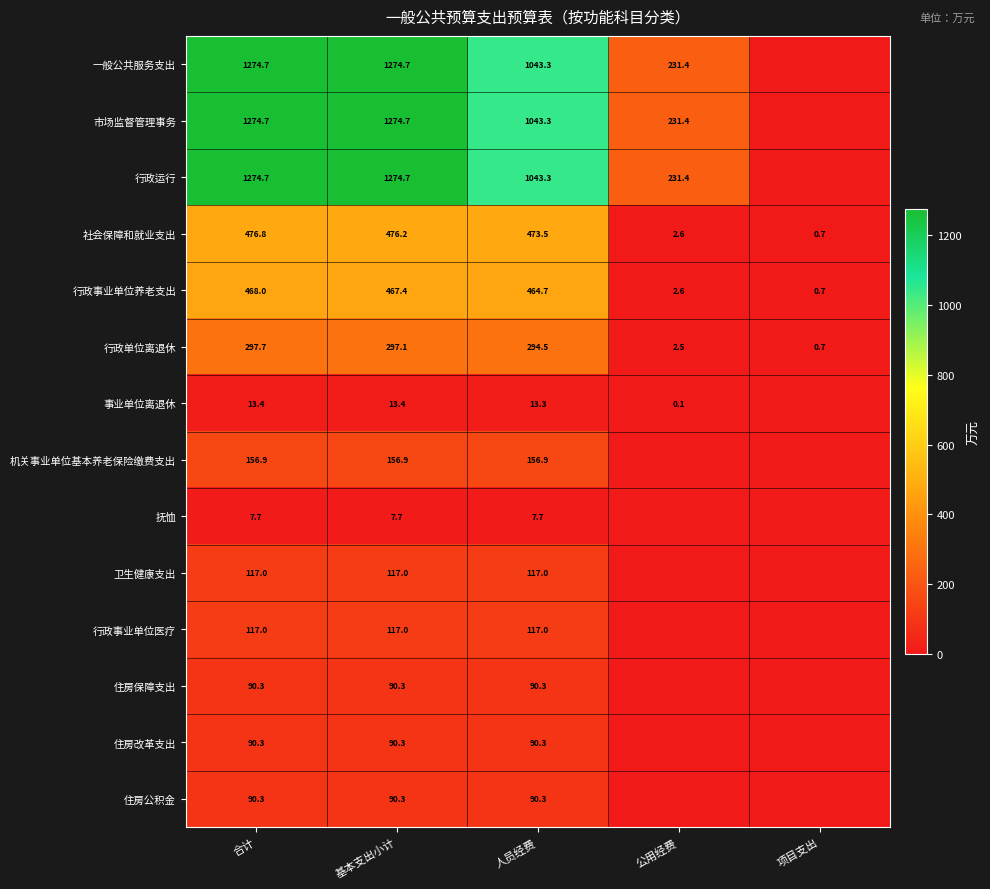

What is the spread (max minus min) of values at 基本支出小计?

1267.0